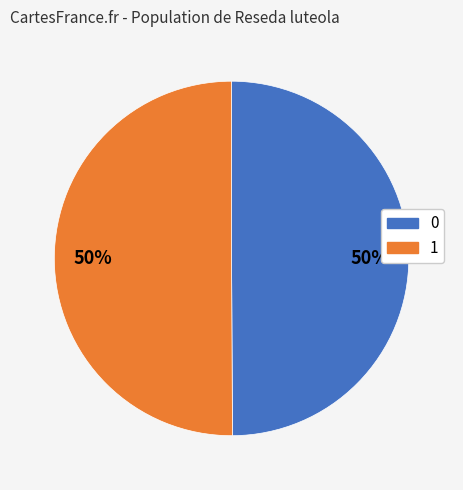

To the nearest percent, what percentage of the pie is 1?

50%